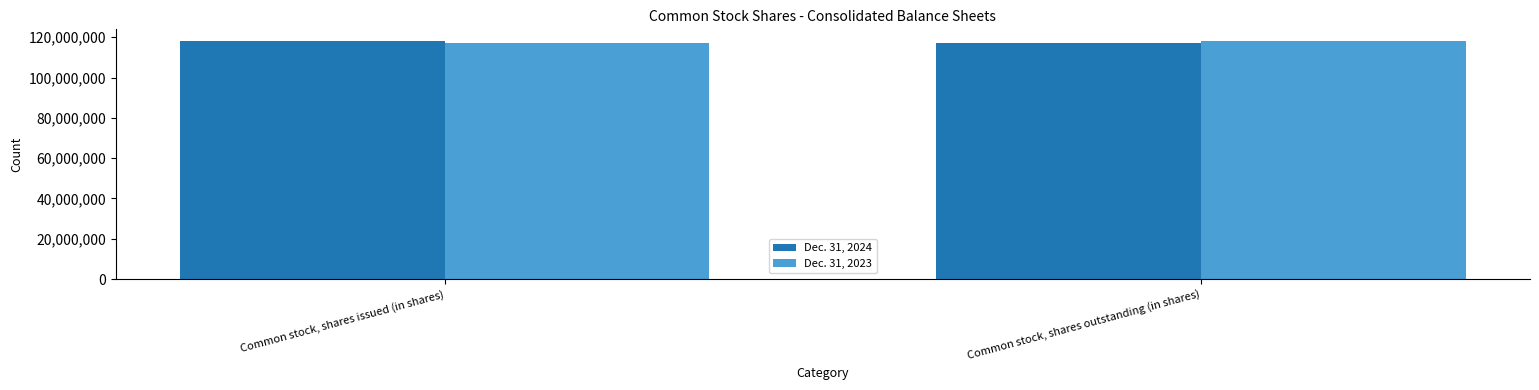

What is the lowest value of the Dec. 31, 2023 series?

117239558